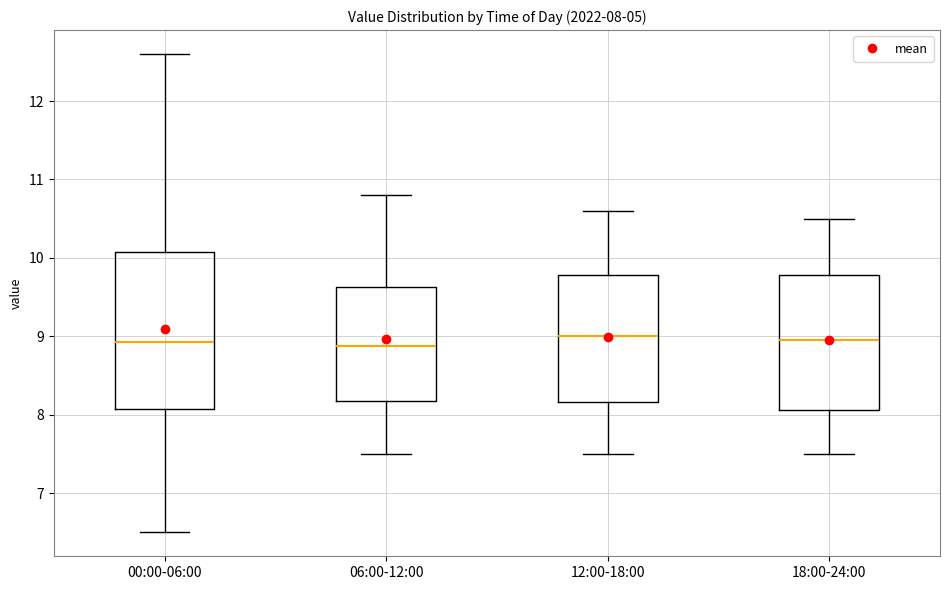

Comparing the boxes themselves (not the whiskers), which one is the tallest?

00:00-06:00